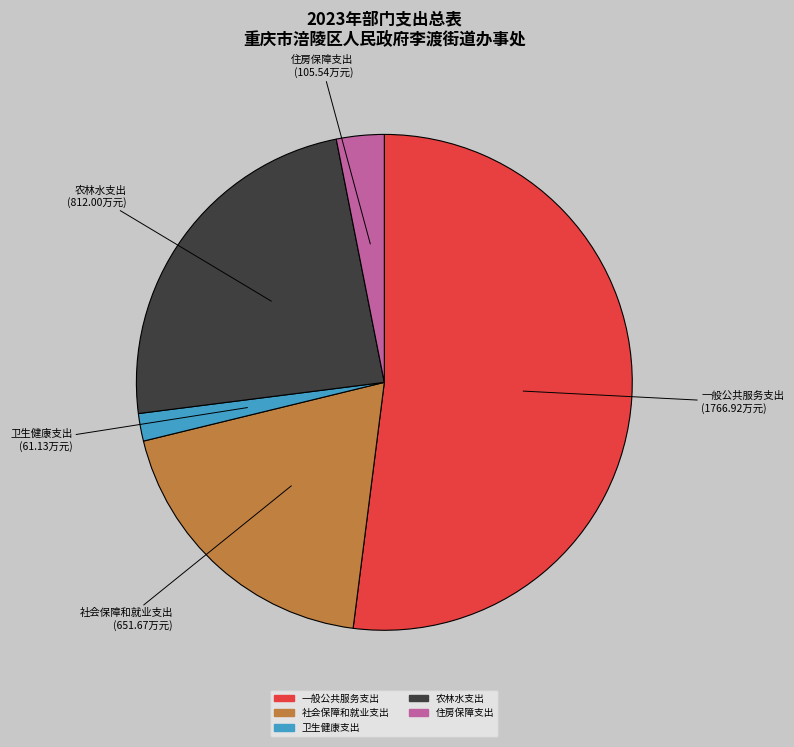

Rank the categories by value from lowest to highest.

卫生健康支出, 住房保障支出, 社会保障和就业支出, 农林水支出, 一般公共服务支出